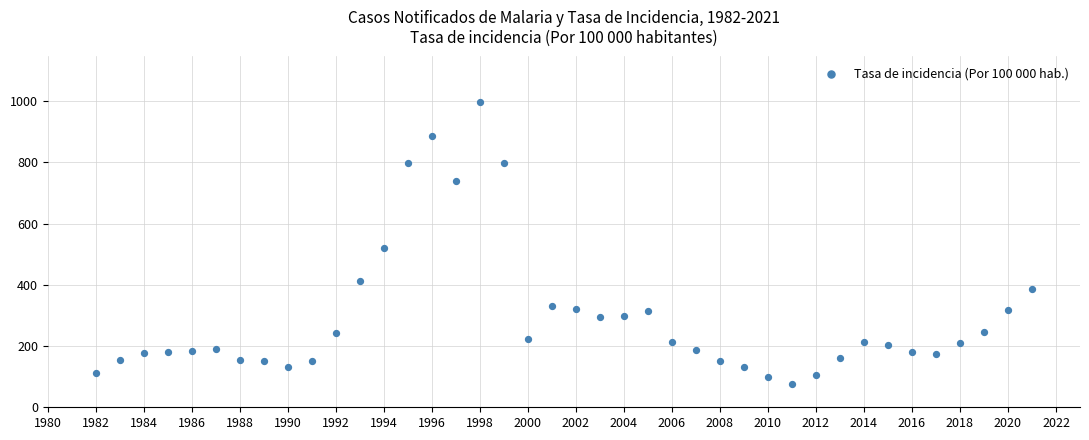

What is the range of X values (max minus min)?

39.0